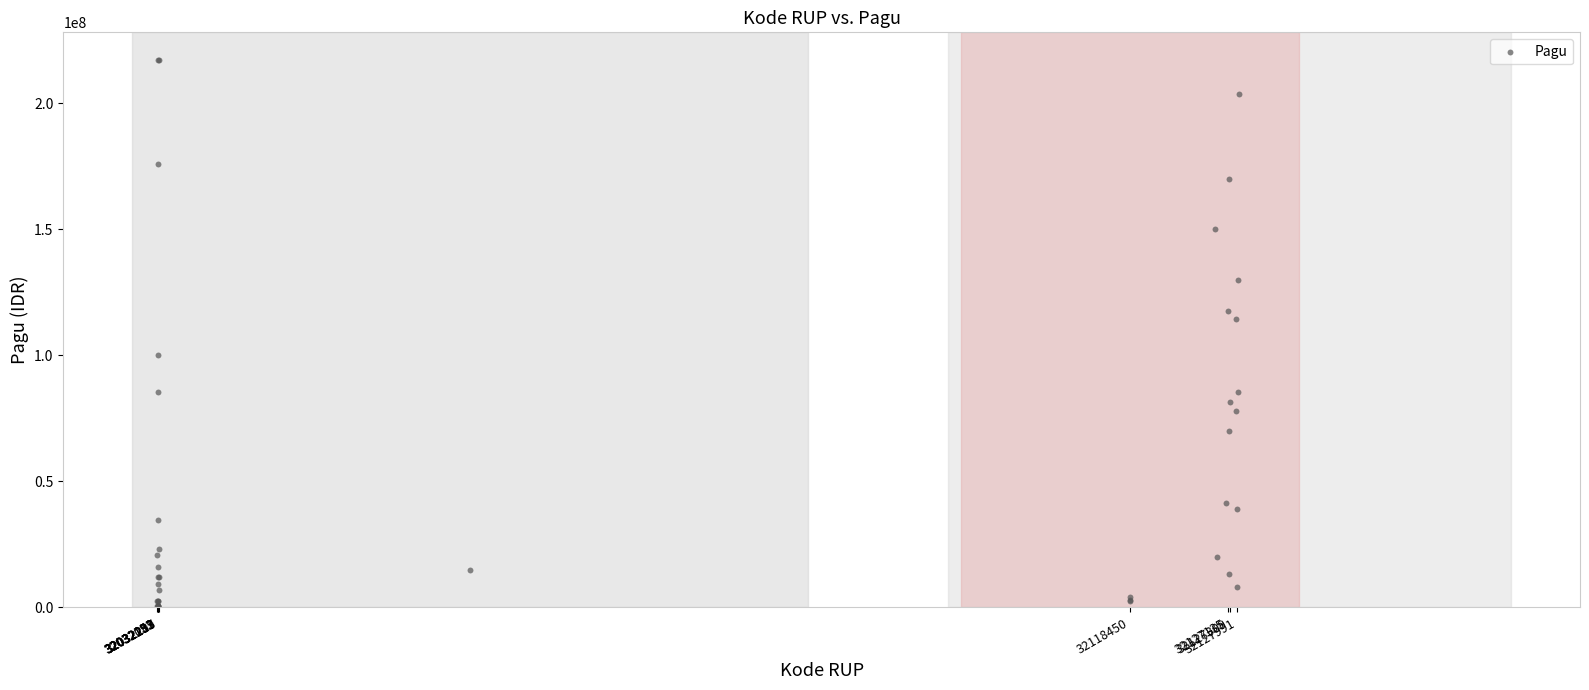

What Y value in the scatter plot is closest to 108830000?

114296000